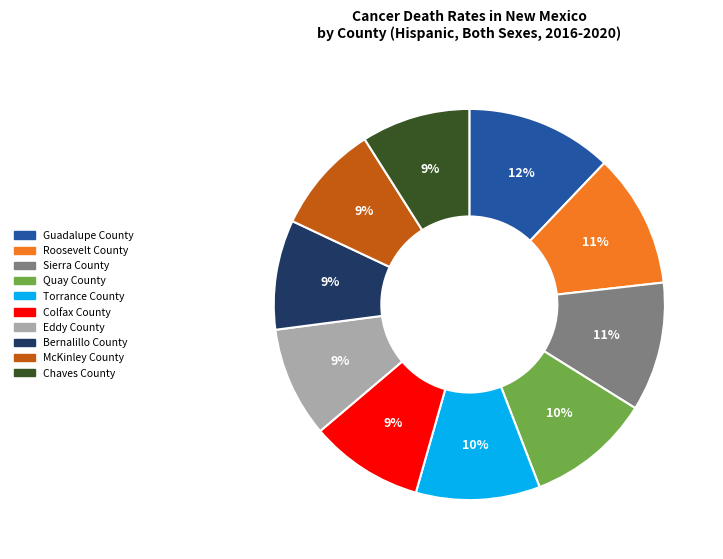

How many segments does this pie chart have?

10